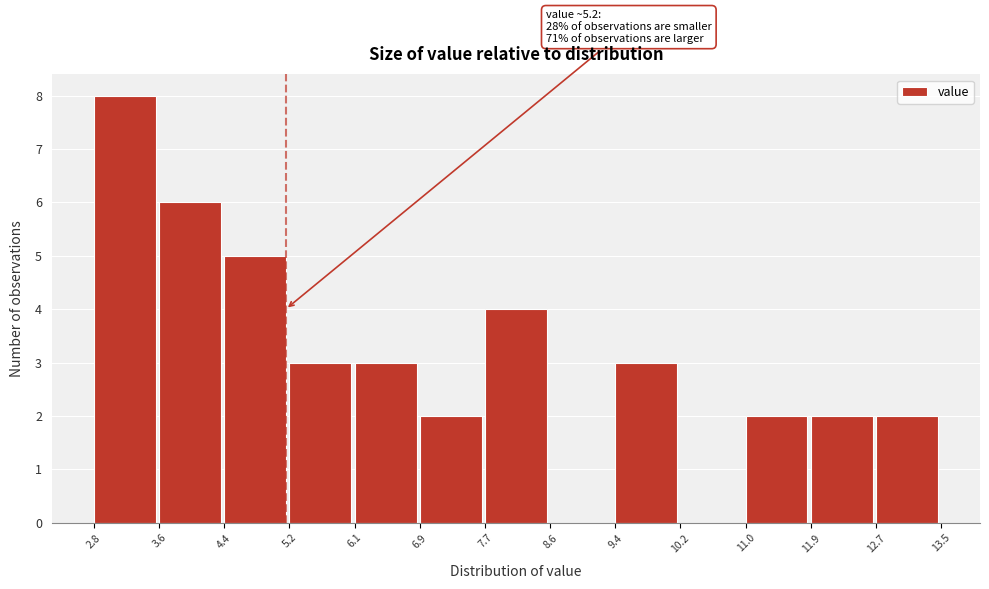

Over which range of the x-axis is the bar tallest?

2.8 to 3.6